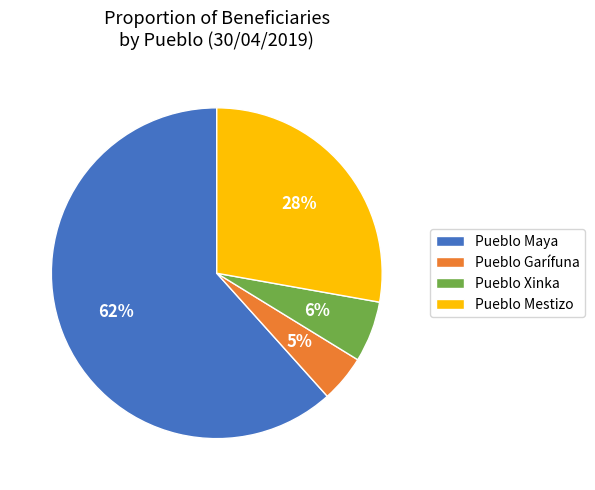

How many slices are in this pie chart?

4